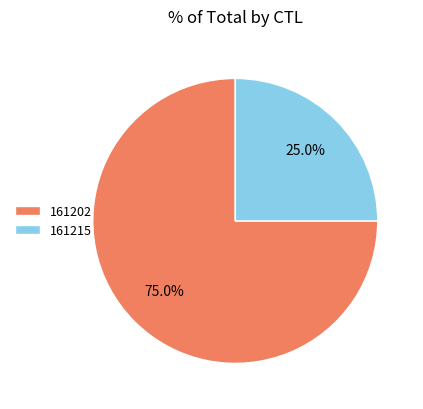

To the nearest percent, what is the difference between the largest and smallest slice percentages?

50%